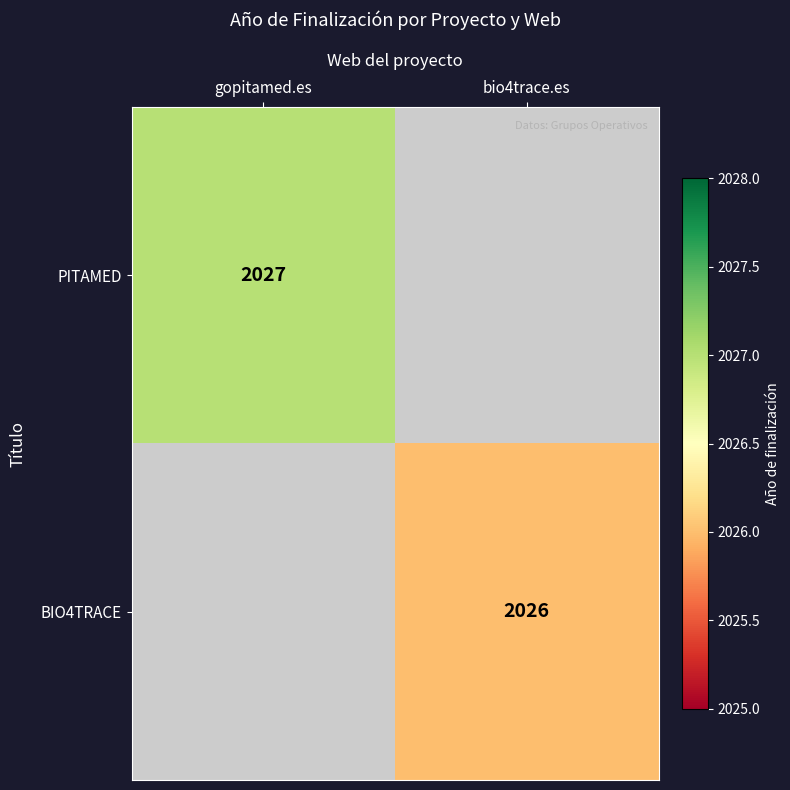

The value of PITAMED at gopitamed.es is 2027. True or false?

True